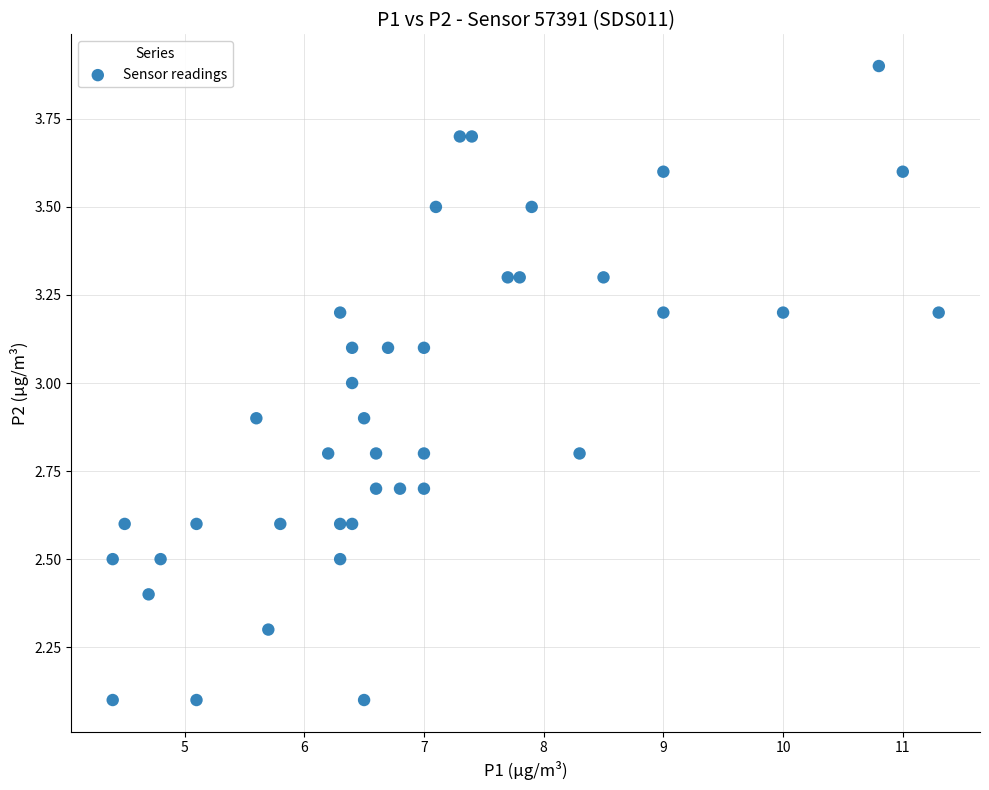

What is the range of Y values (max minus min)?

1.8